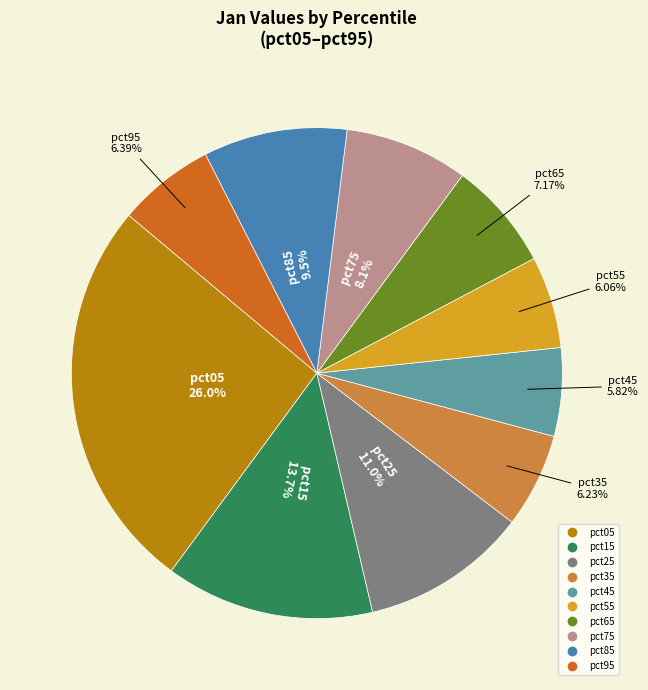

Which slice is the largest?

pct05